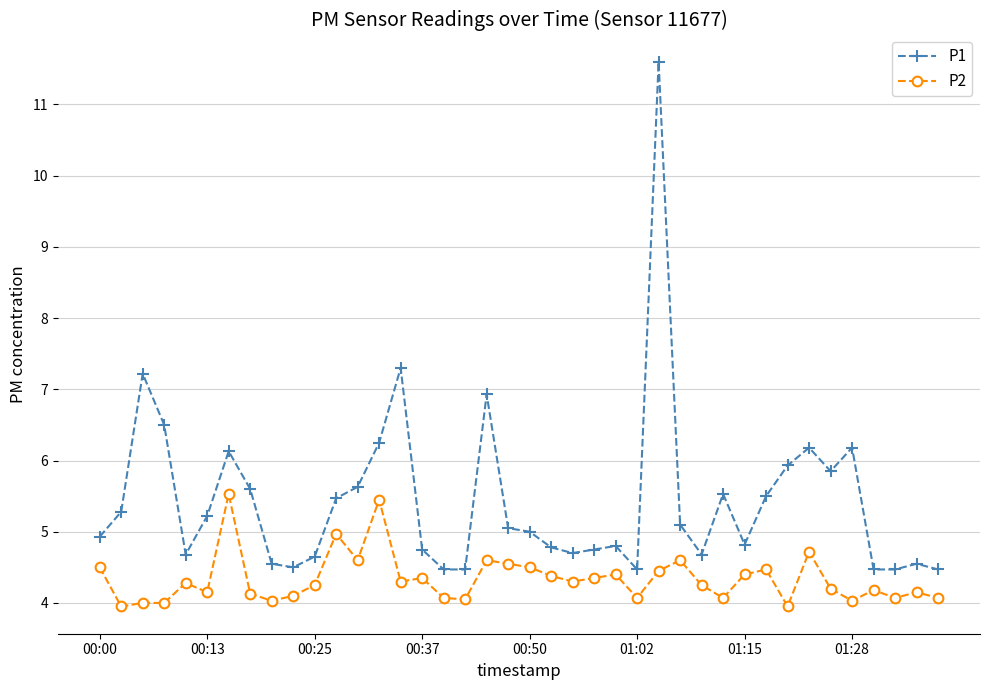

What is the lowest value of the P1 series?

4.5